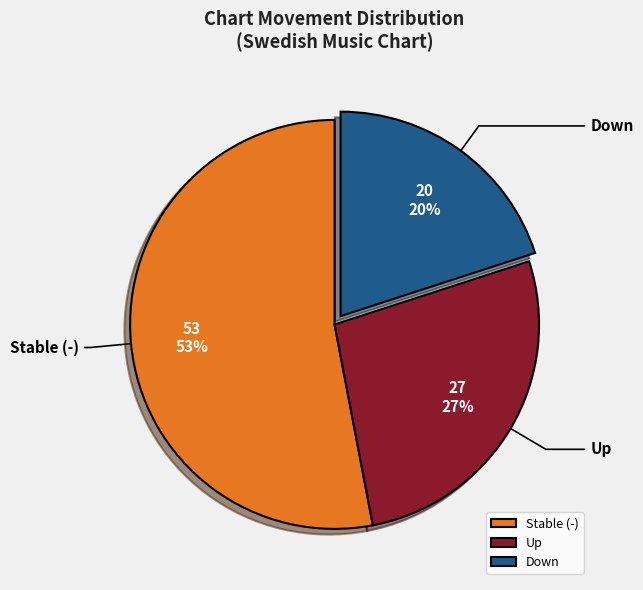

Is it true that Stable (-) is 53% of the pie?

True